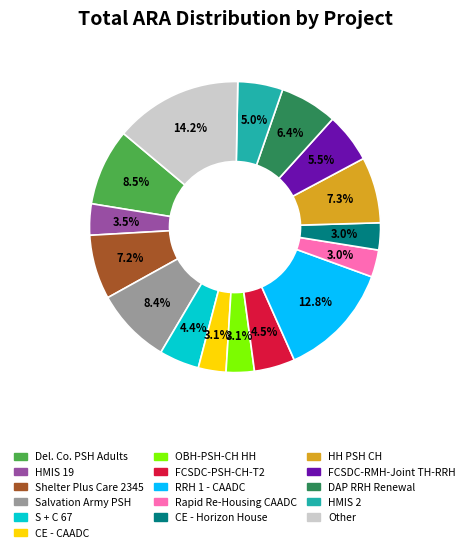

How many segments does this pie chart have?

16